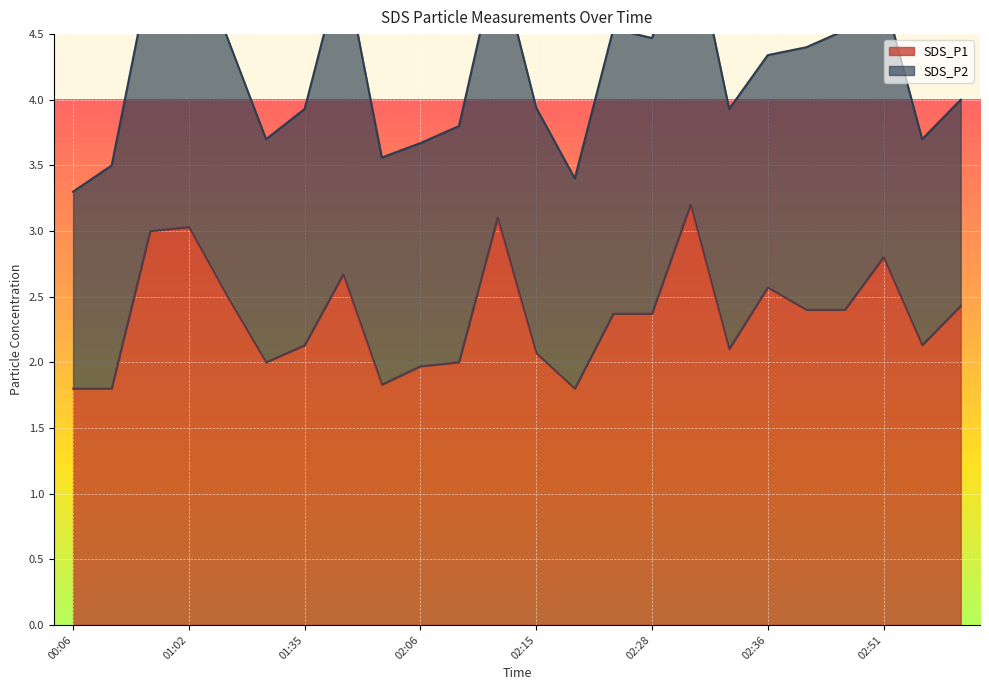

How many values are below 2?

5